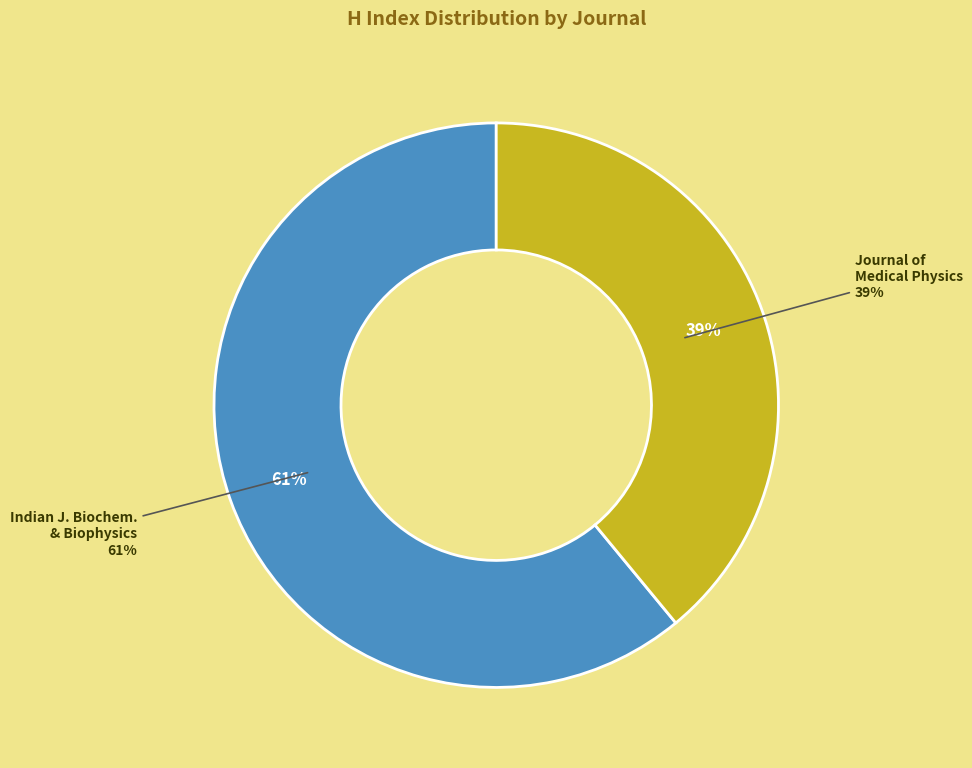

What is the total percentage of Indian Journal of Biochemistry and Biophysics and Journal of Medical Physics?

100.0%